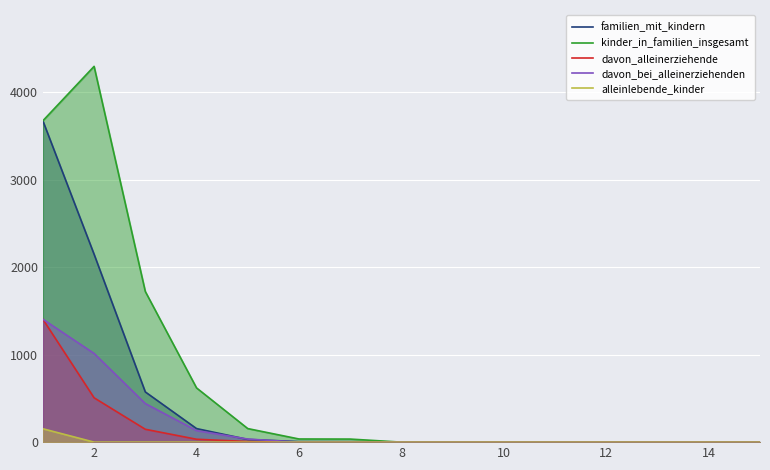

True or false: familien_mit_kindern and davon_alleinerziehende intersect in this chart.

False